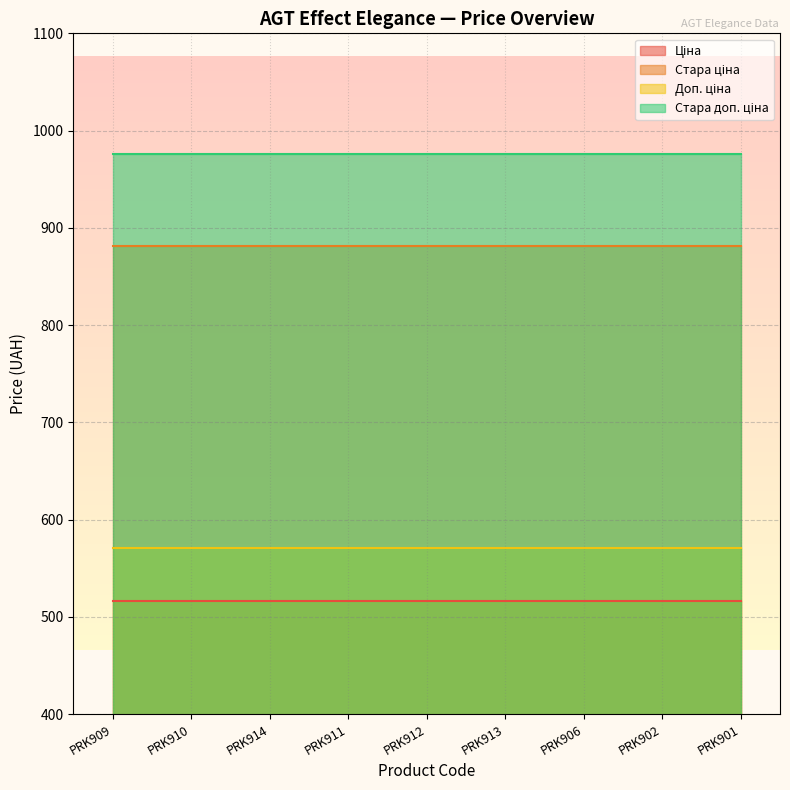

Which has a higher value, PRK912 or PRK901?

PRK912